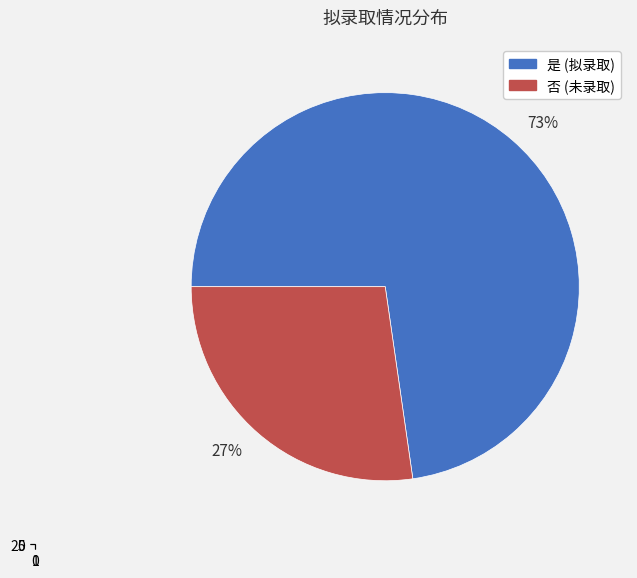

Combined, what portion of the pie is 是 and 否?

100.0%